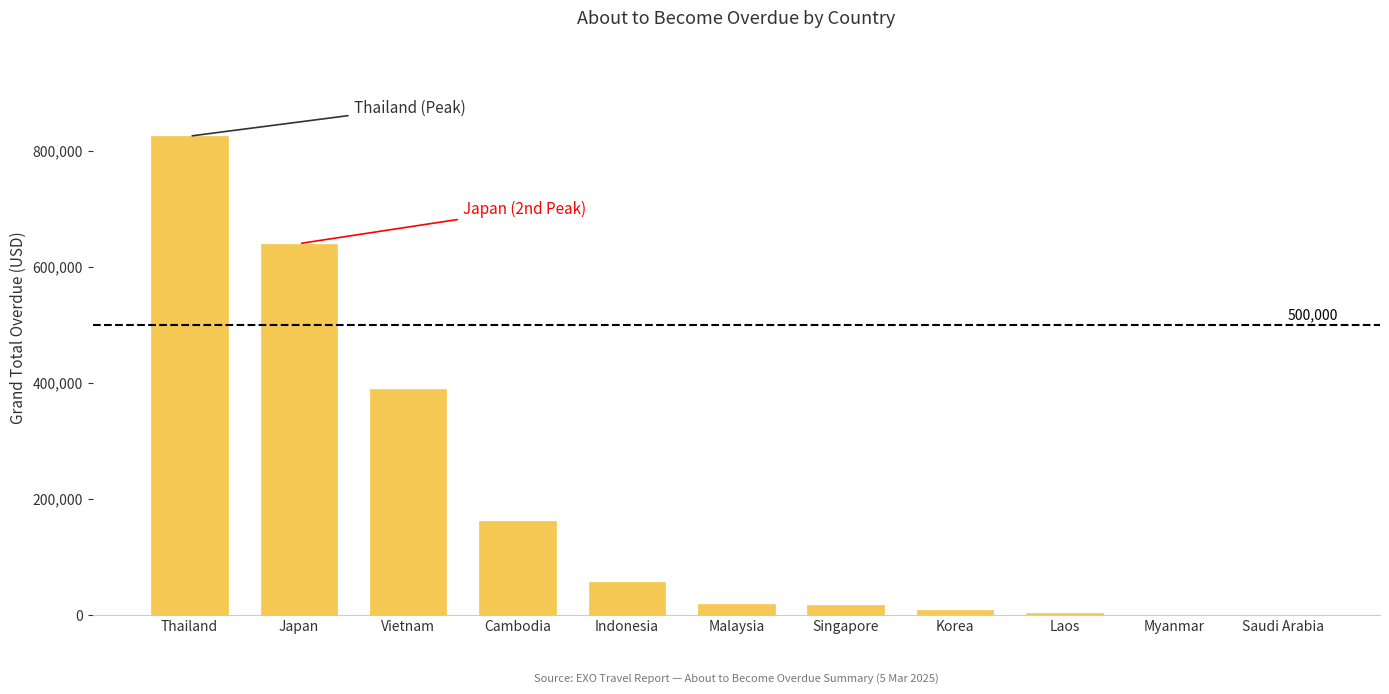

Is it true that the value at Vietnam is 134383.5?

False